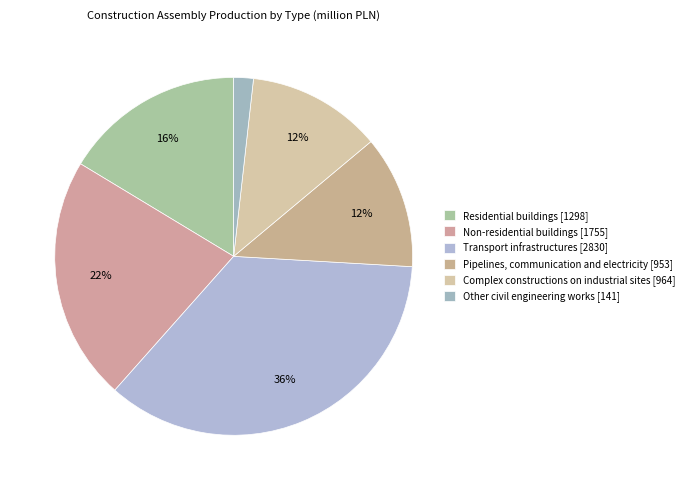

Approximately how many times larger is the value at Transport infrastructures compared to Complex constructions on industrial sites?

2.9